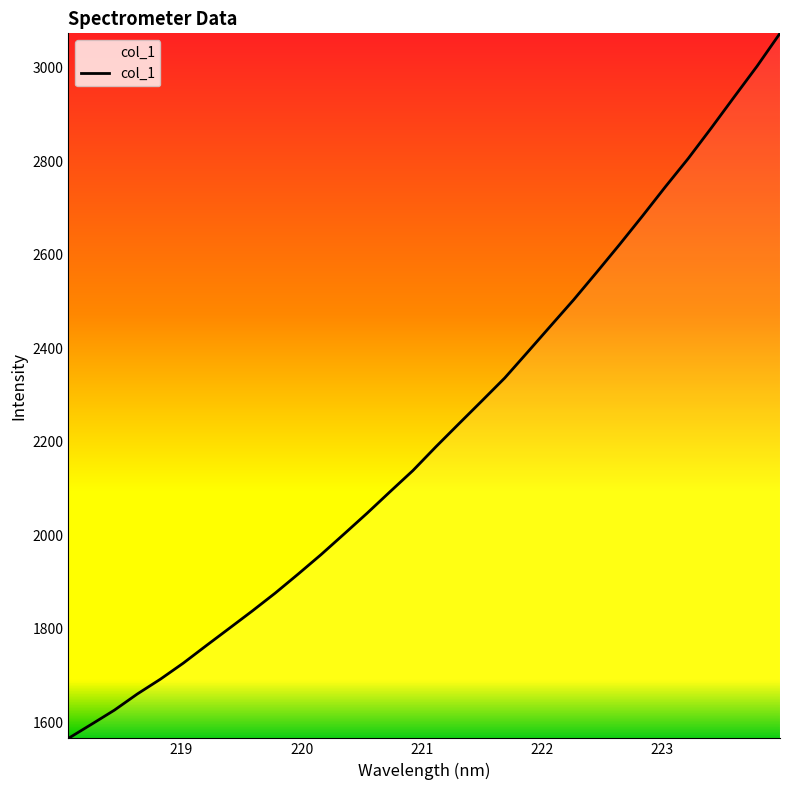

What is the greatest value displayed?

3073.9